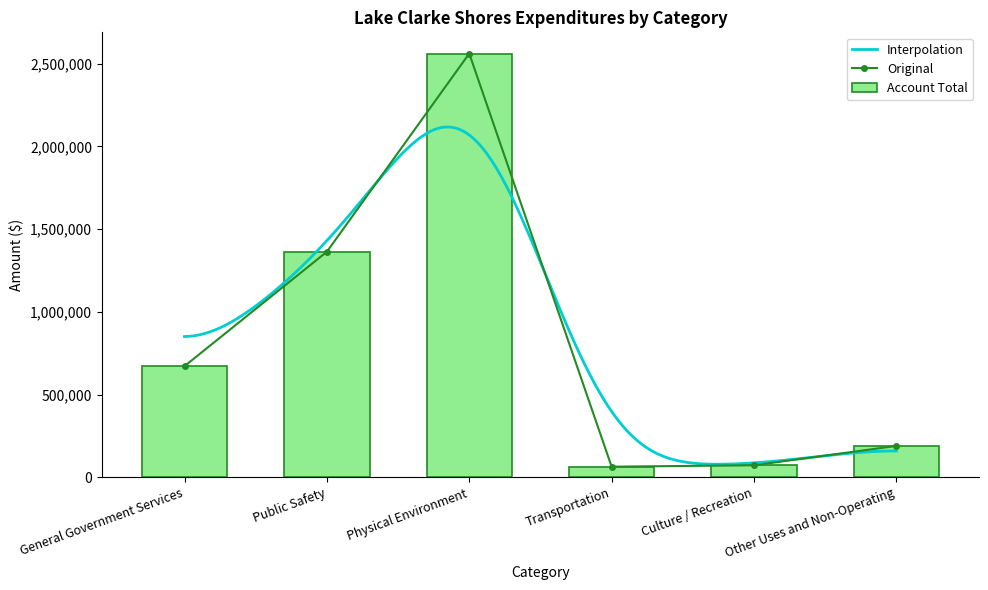

Rank the categories by value from lowest to highest.

Transportation, Culture / Recreation, Other Uses and Non-Operating, General Government Services, Public Safety, Physical Environment